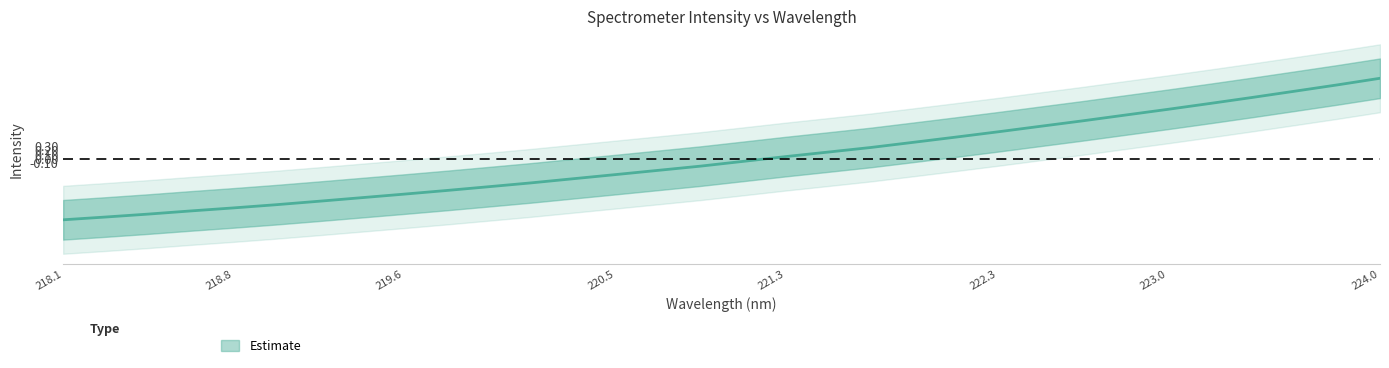

How many values are above zero?

15